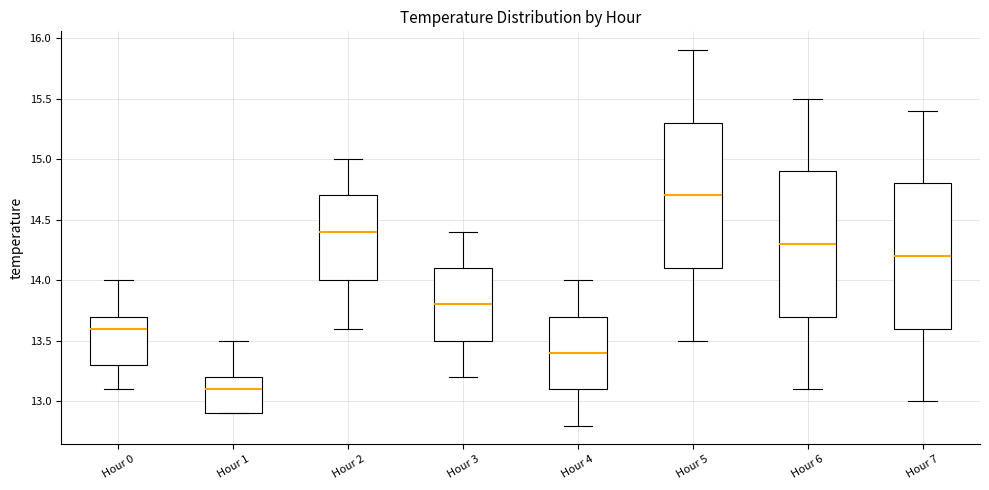

Which box has the lowest median line?

Hour 1